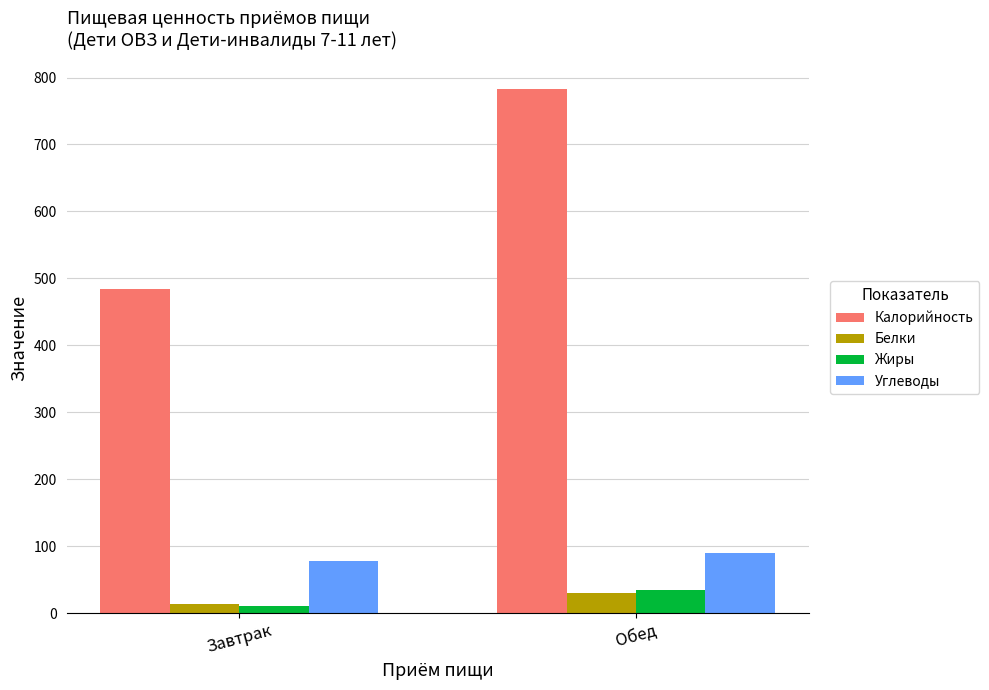

What is the label of the 2nd bar from the left?

Обед